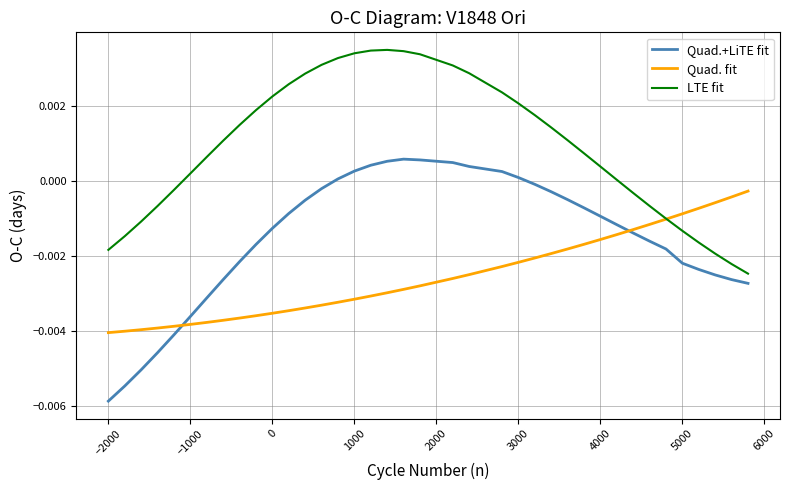

List the series in order of their peak value, lowest first.

Quad. fit, Quad.+LiTE fit, LTE fit